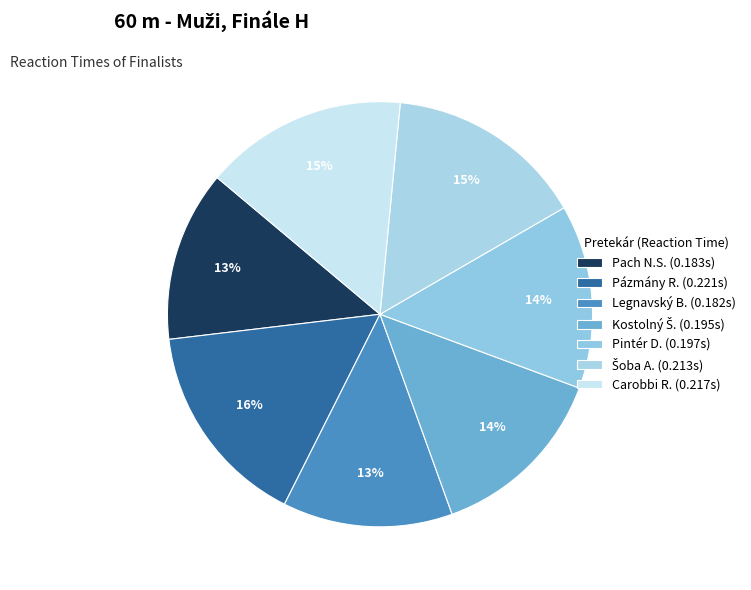

How many slices are in this pie chart?

7